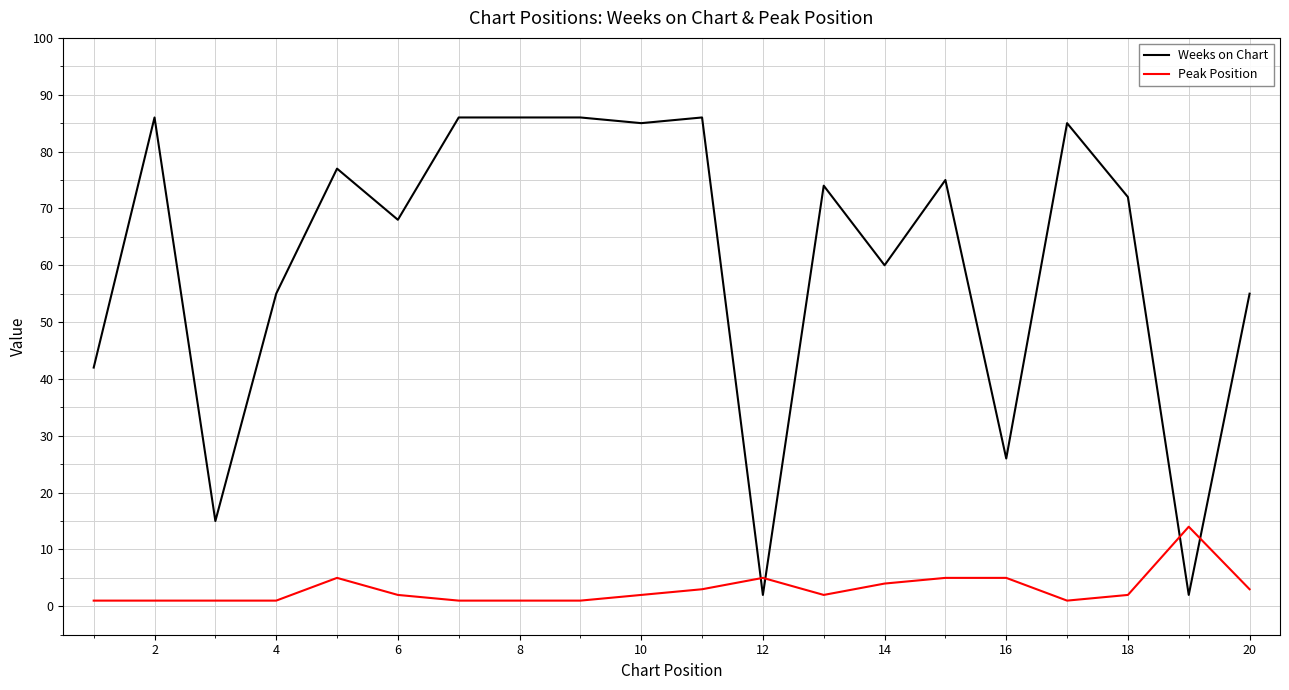

Which series has the largest range (max minus min)?

Weeks on Chart